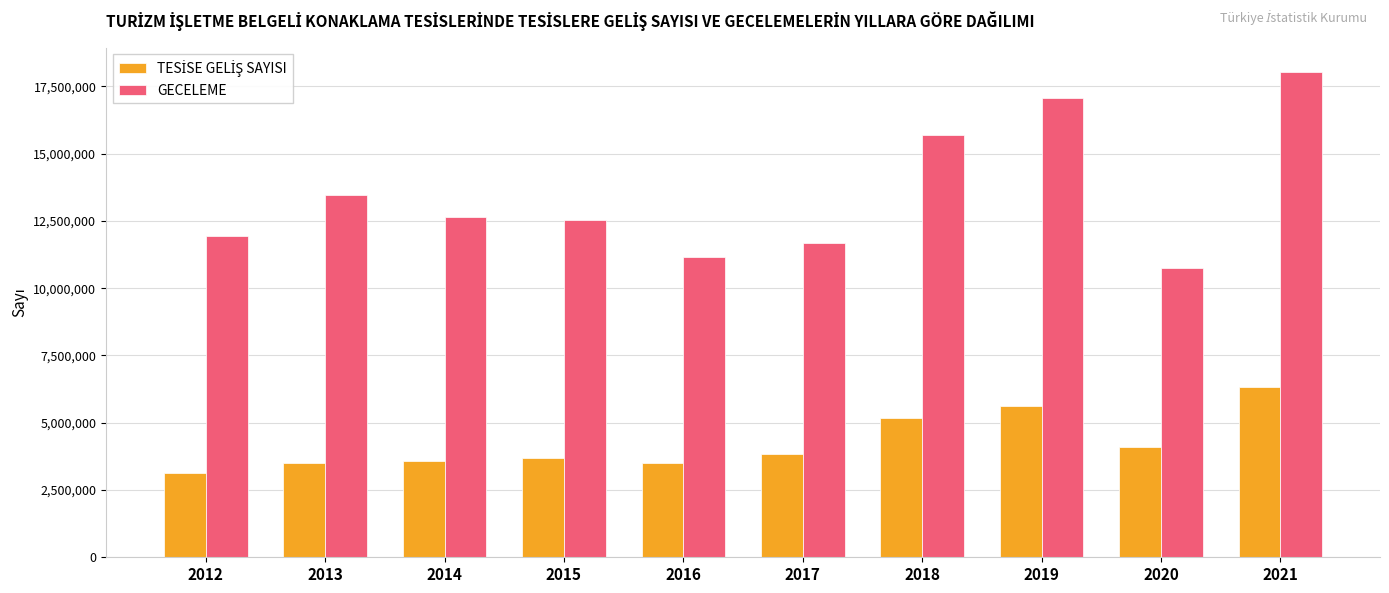

Which series has the widest spread of values?

GECELEME